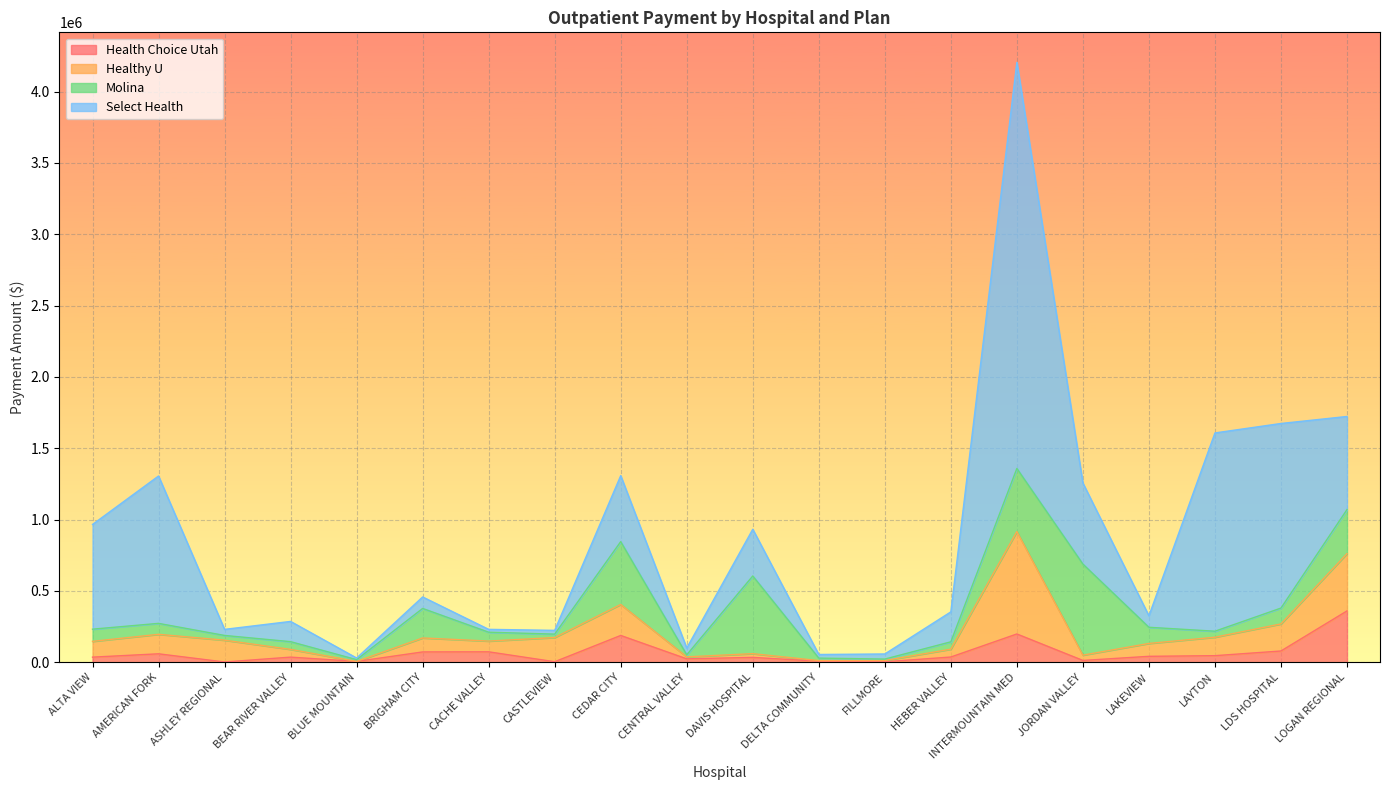

What is the approximate value of Molina at BEAR RIVER VALLEY?

54117.7